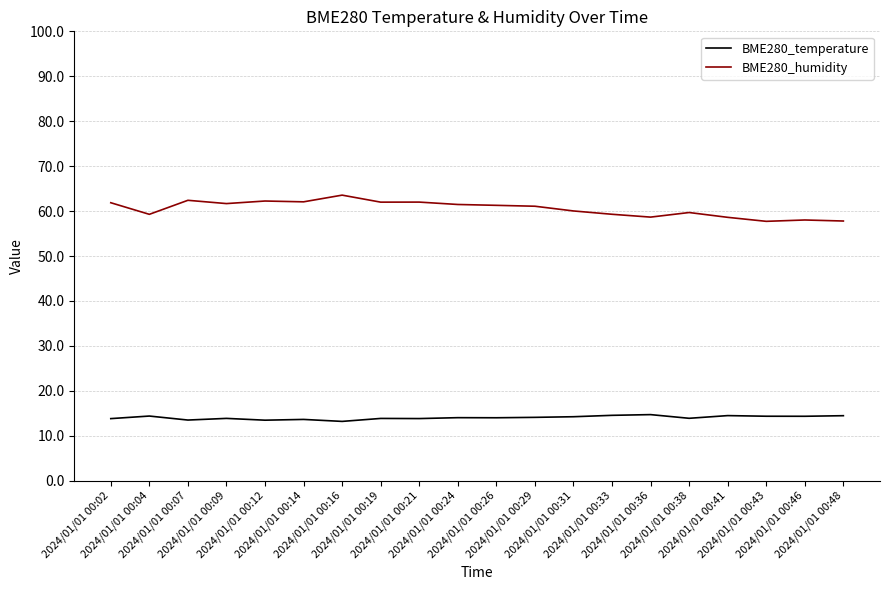

What is the total value across all series at 2024/01/01 00:33?

73.8